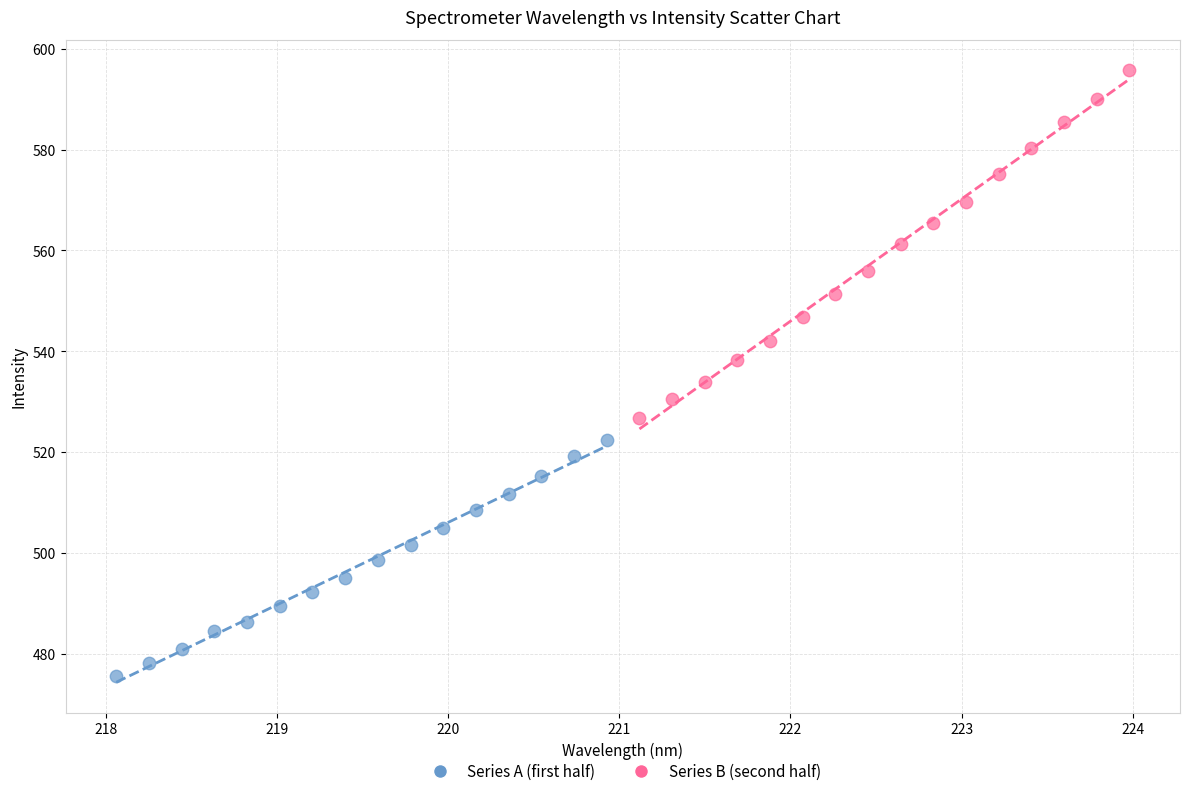

Which series has the widest spread of Y values?

Series B (second half)